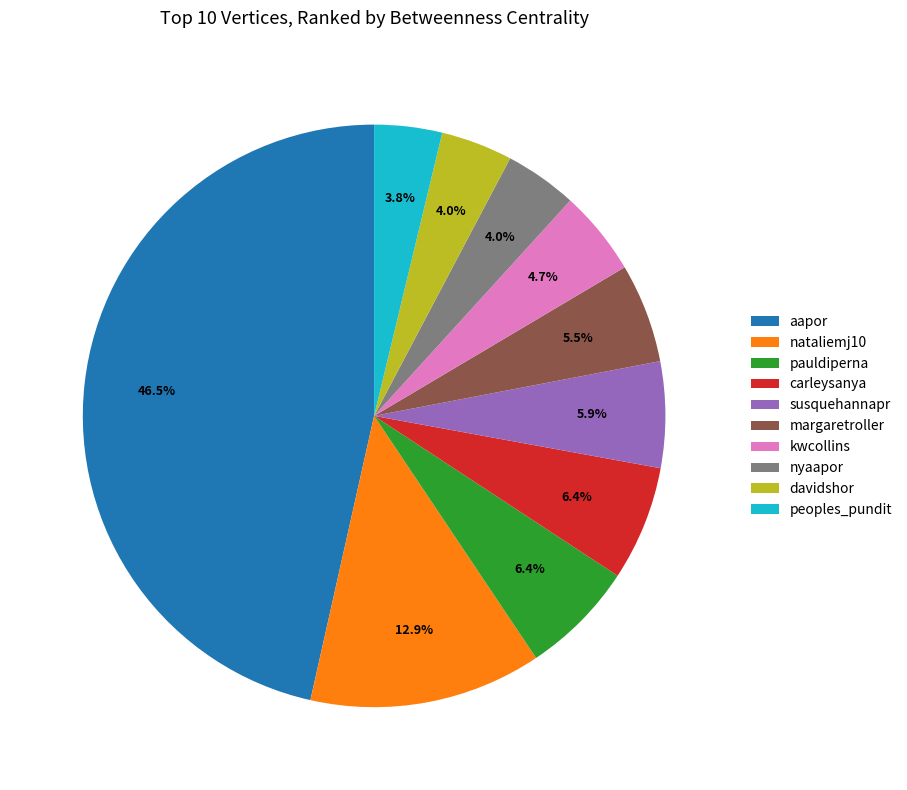

To the nearest percent, what is the difference between the nyaapor and aapor slice percentages?

42%